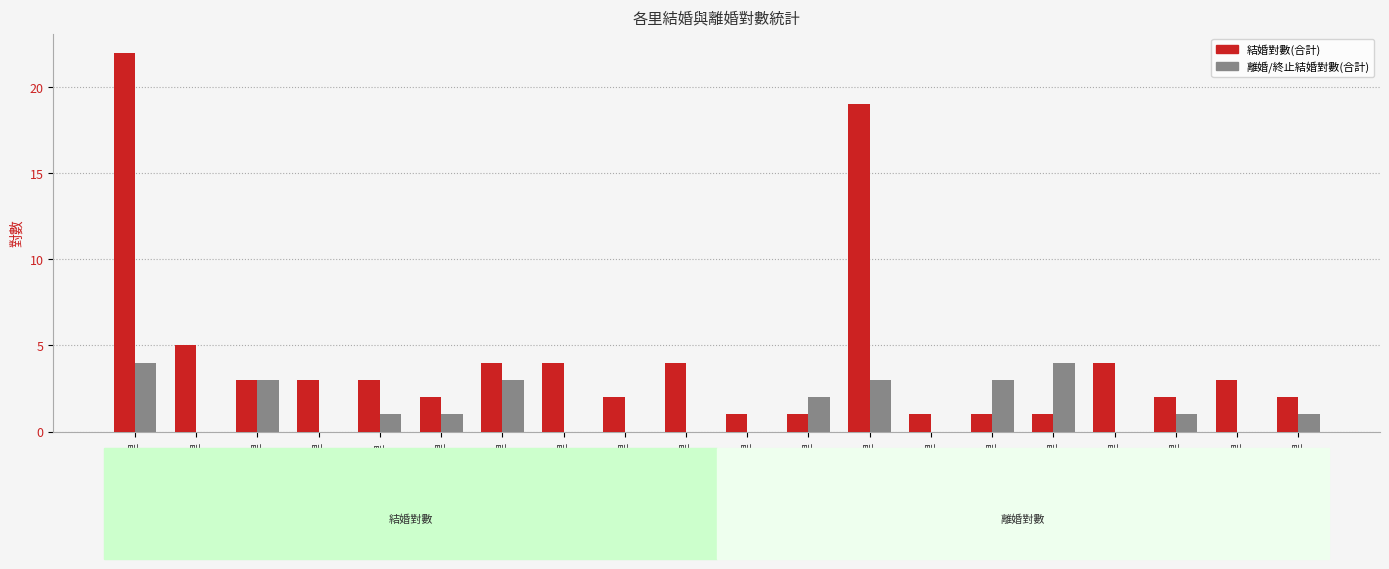

What are all the series names shown in the legend?

結婚對數(合計), 離婚/終止結婚對數(合計)